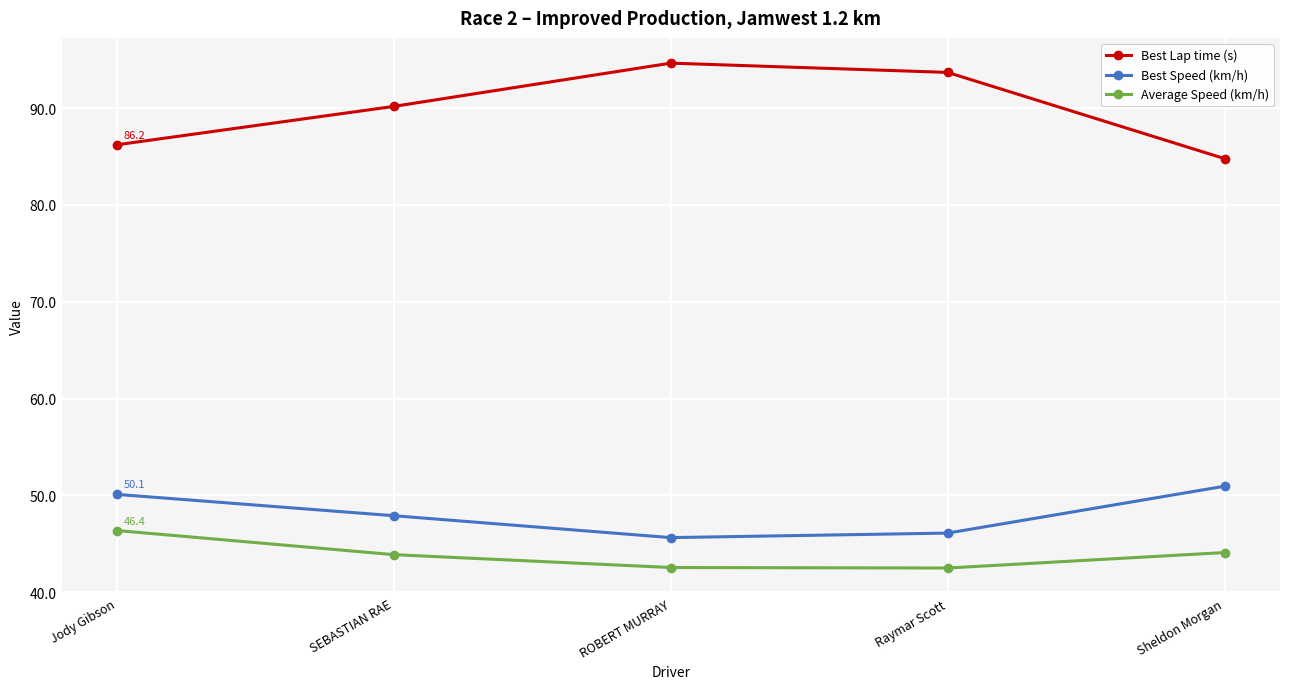

Is it true that Best Speed (km/h) equals 9.9 at SEBASTIAN RAE?

False